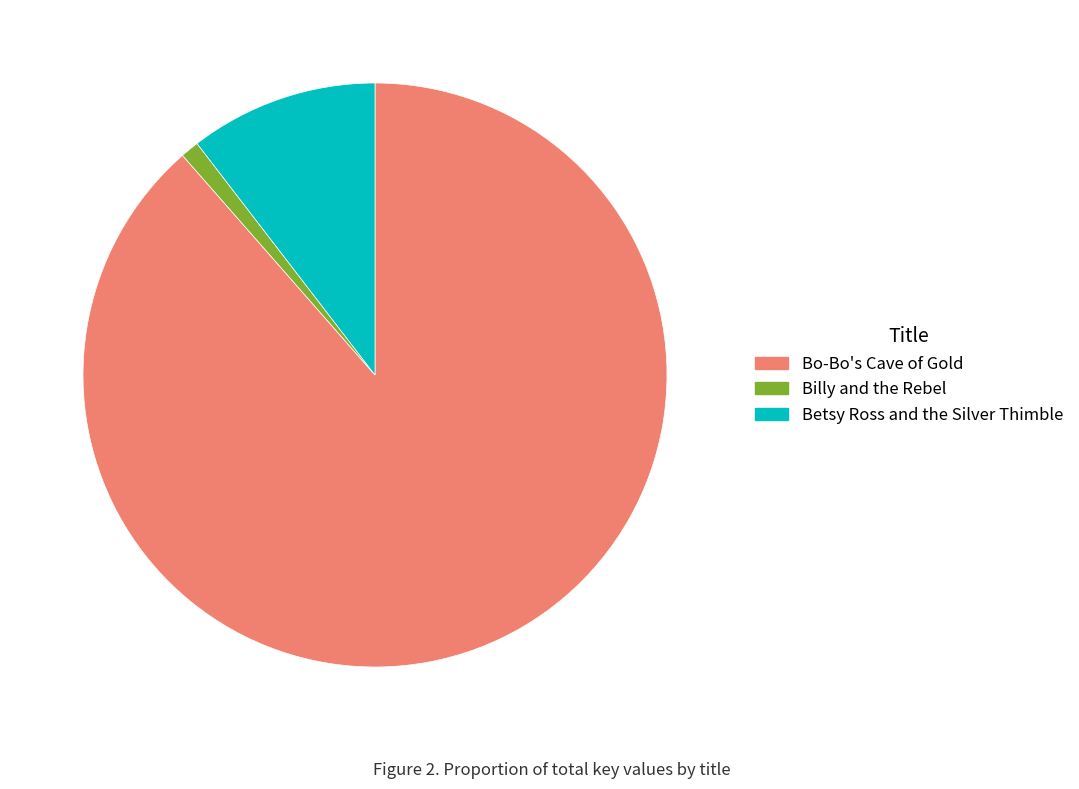

Between Betsy Ross and the Silver Thimble and Bo-Bo's Cave of Gold, which is larger?

Bo-Bo's Cave of Gold